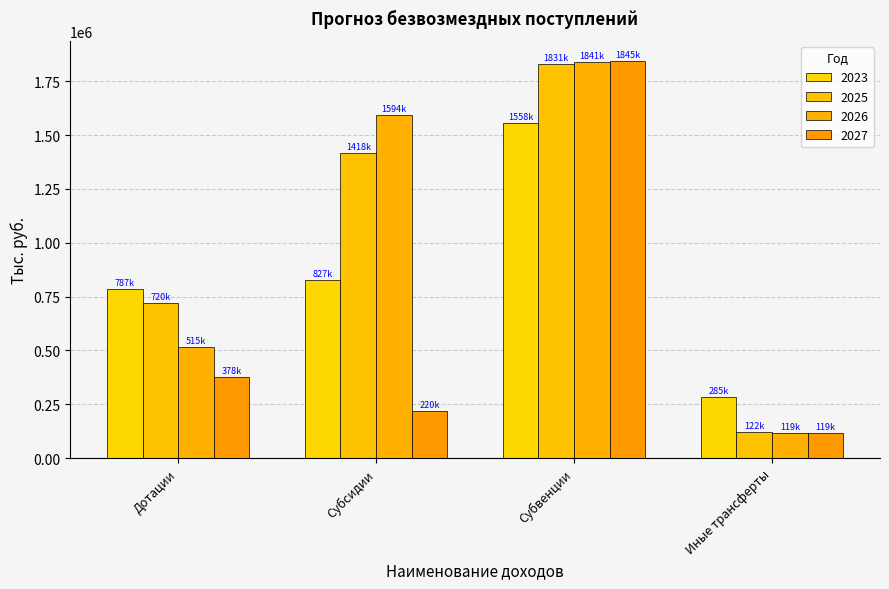

Which category has the lowest value in the 2026 series?

Иные трансферты